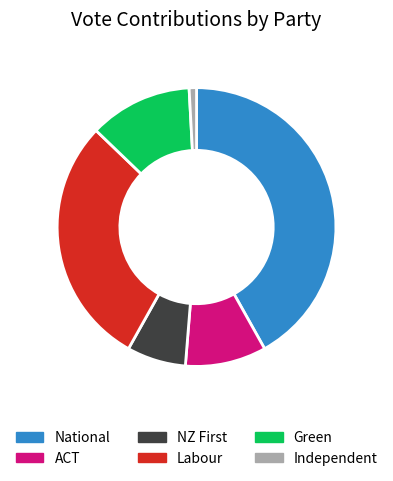

Rank the categories by value from highest to lowest.

National, Labour, Green, ACT, NZ First, Independent